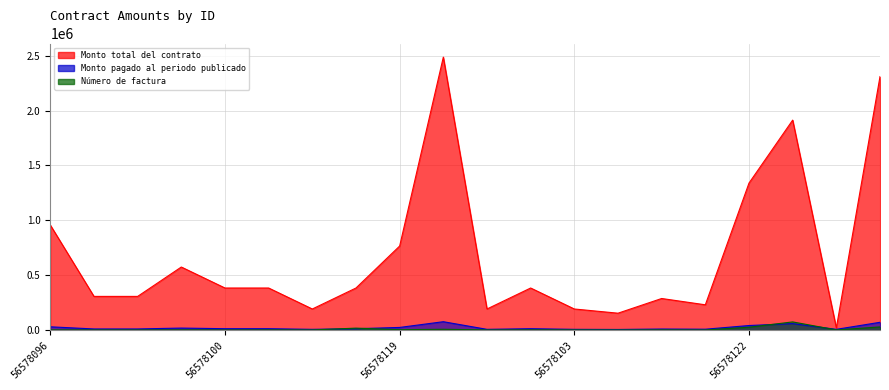

Rank the categories by Monto total del contrato value from lowest to highest.

56578124, 56578104, 56578117, 56578101, 56578103, 56578121, 56578105, 56578097, 56578098, 56578100, 56578116, 56578118, 56578102, 56578099, 56578119, 56578096, 56578122, 56578123, 56578125, 56578120